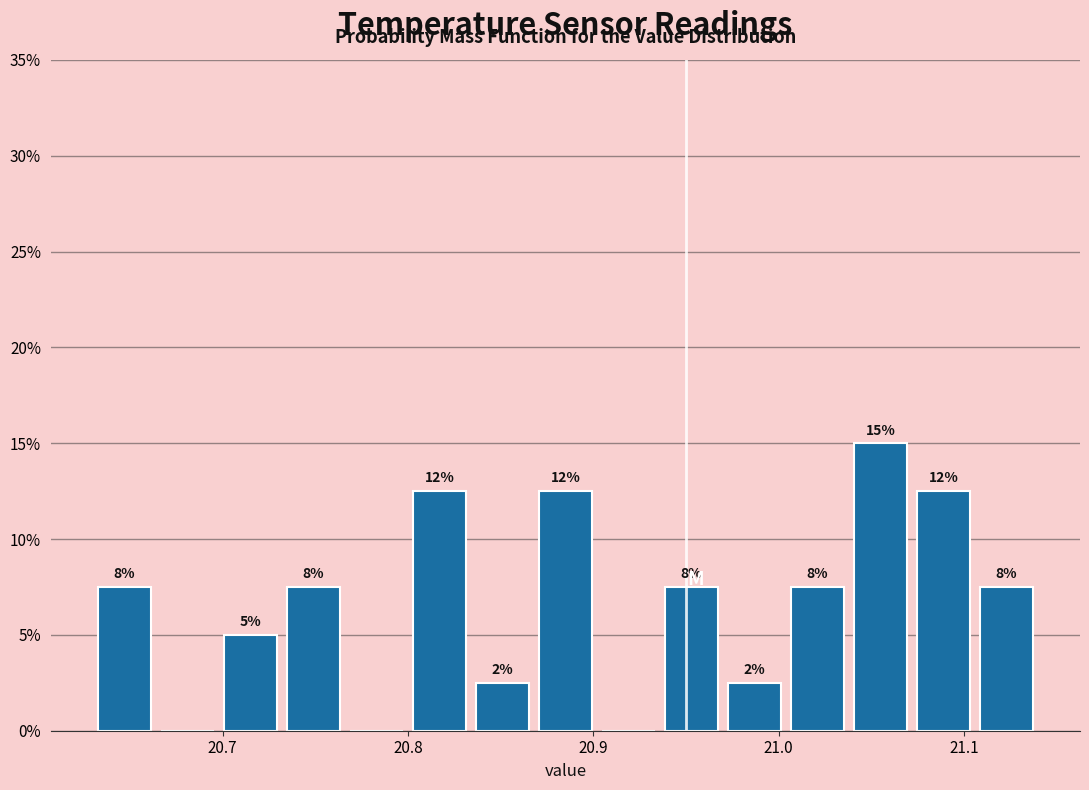

Read against the x-axis, roughly where is the centre of the tallest bar?

21.06